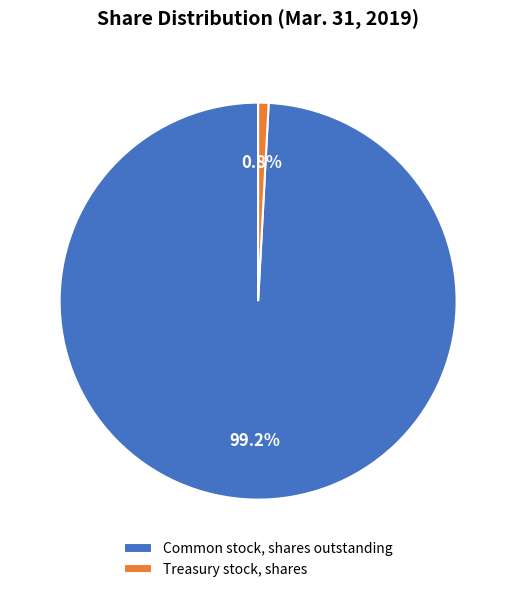

Which category has the smallest portion of the pie?

Treasury stock, shares